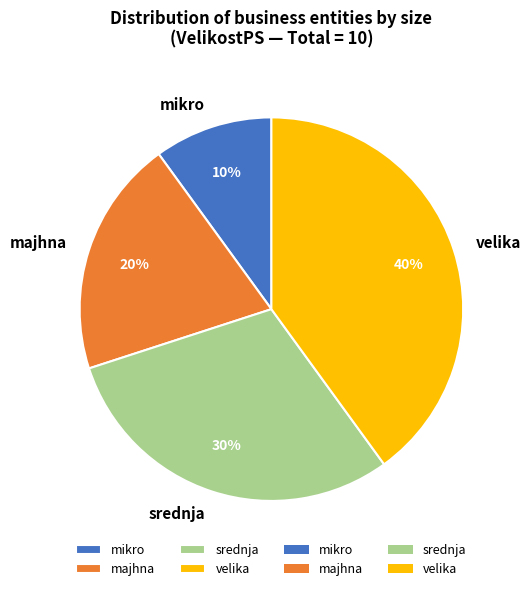

To the nearest percent, what portion does srednja represent?

30%